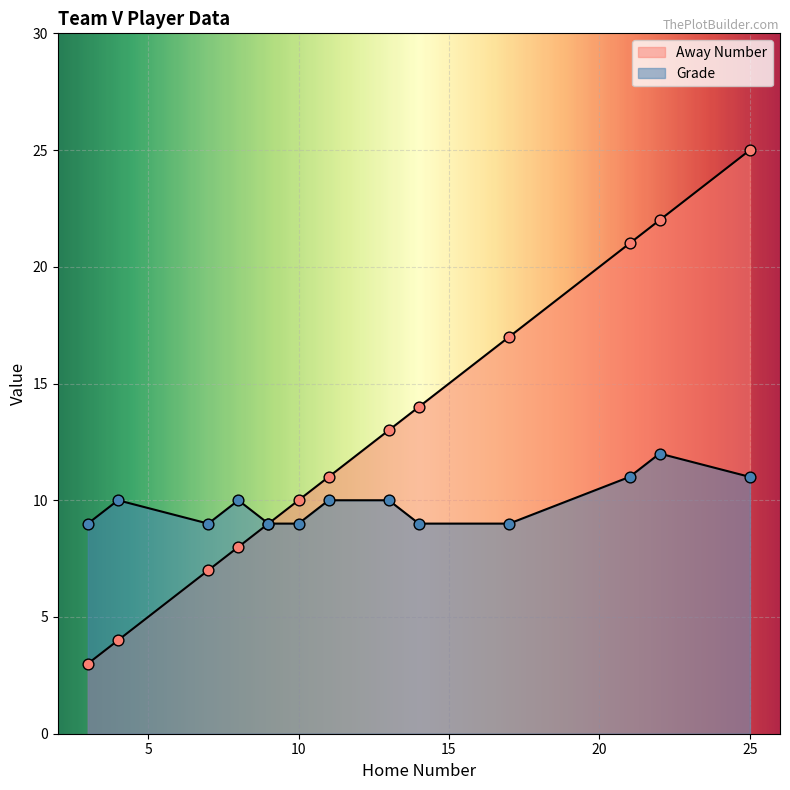

What are all the series names shown in the legend?

Away Number, Grade